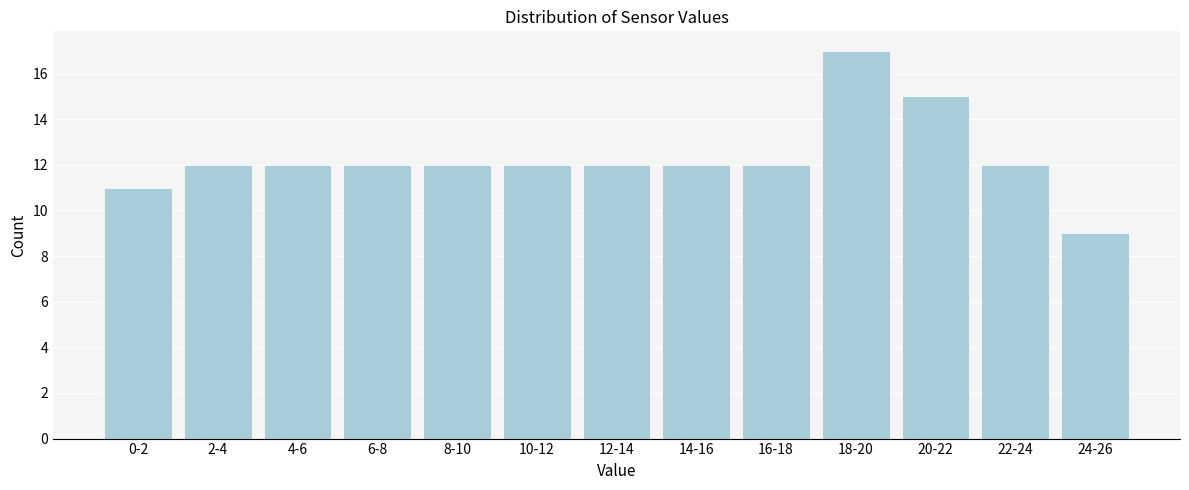

Reading left to right, transcribe all the data shown in this chart.

0-2=11	2-4=12	4-6=12	6-8=12	8-10=12	10-12=12	12-14=12	14-16=12	16-18=12	18-20=17	20-22=15	22-24=12	24-26=9